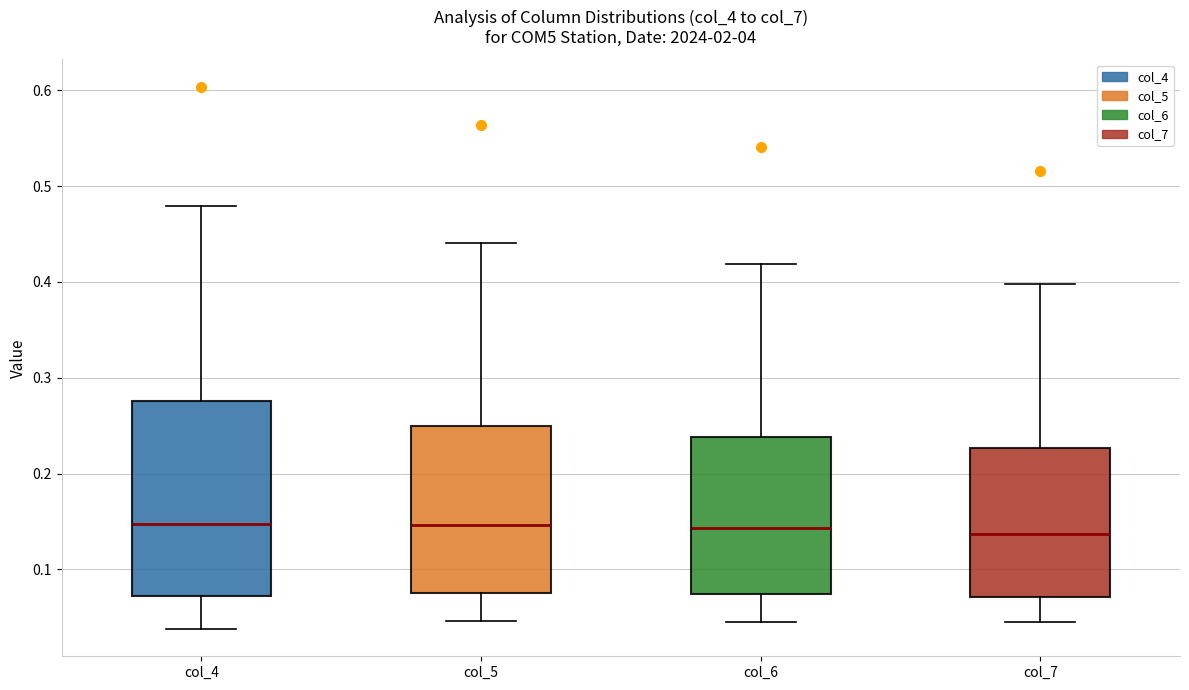

Which box is the tallest, from its lower edge to its upper edge?

col_4